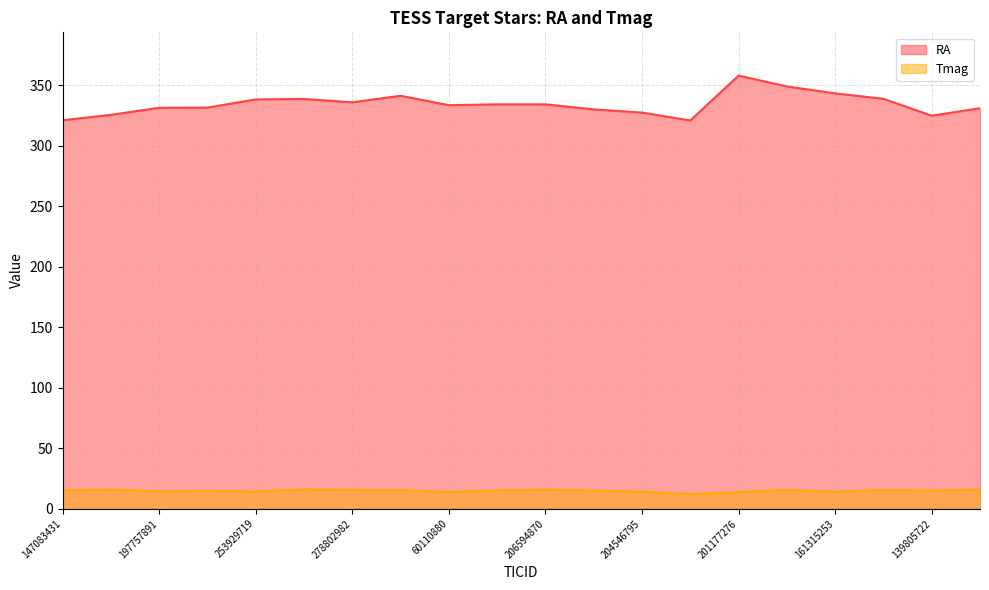

How many data points in RA are above 334?

10